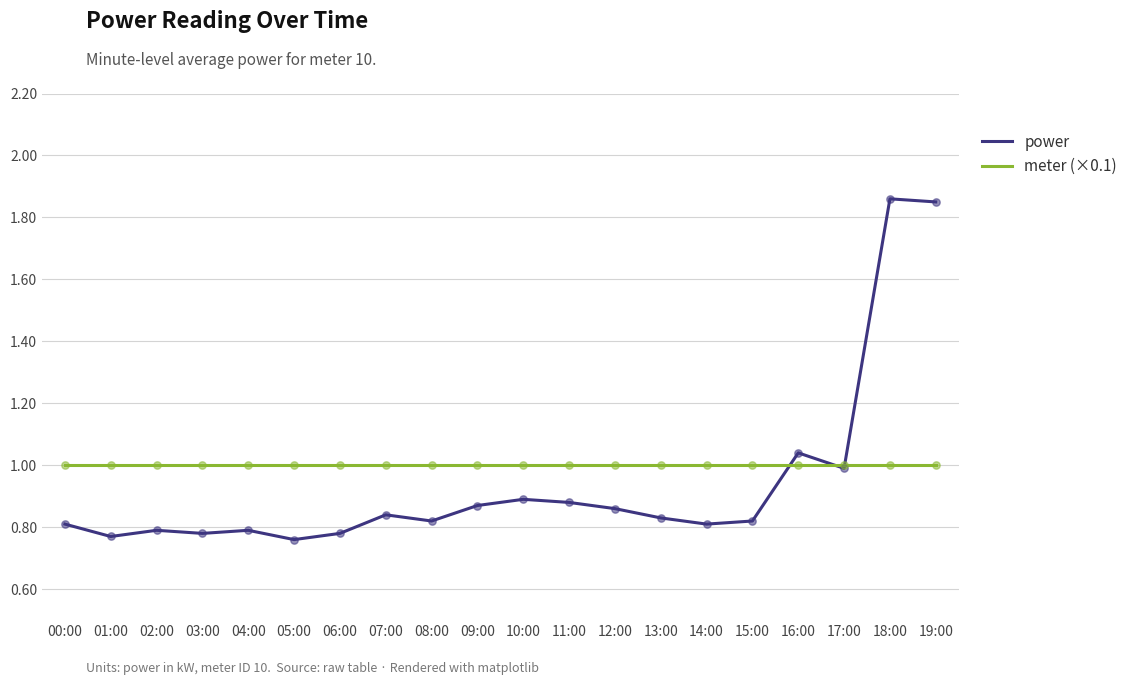

Is the value of power at 11:00 greater than the value of meter (×0.1) at 11:00?

No